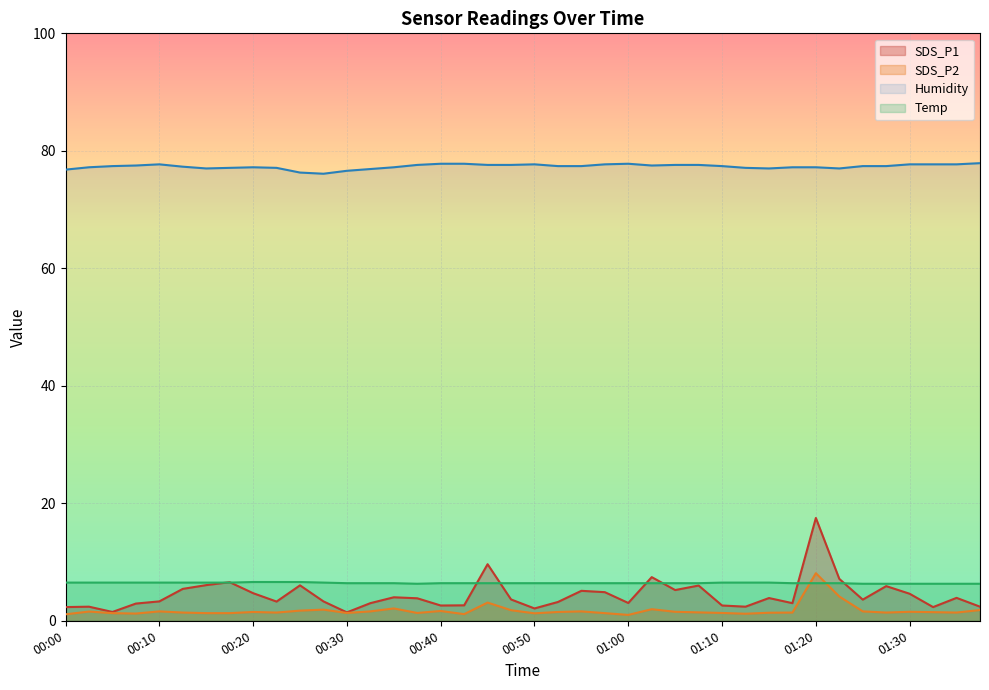

True or false: SDS_P1 and Humidity intersect in this chart.

False